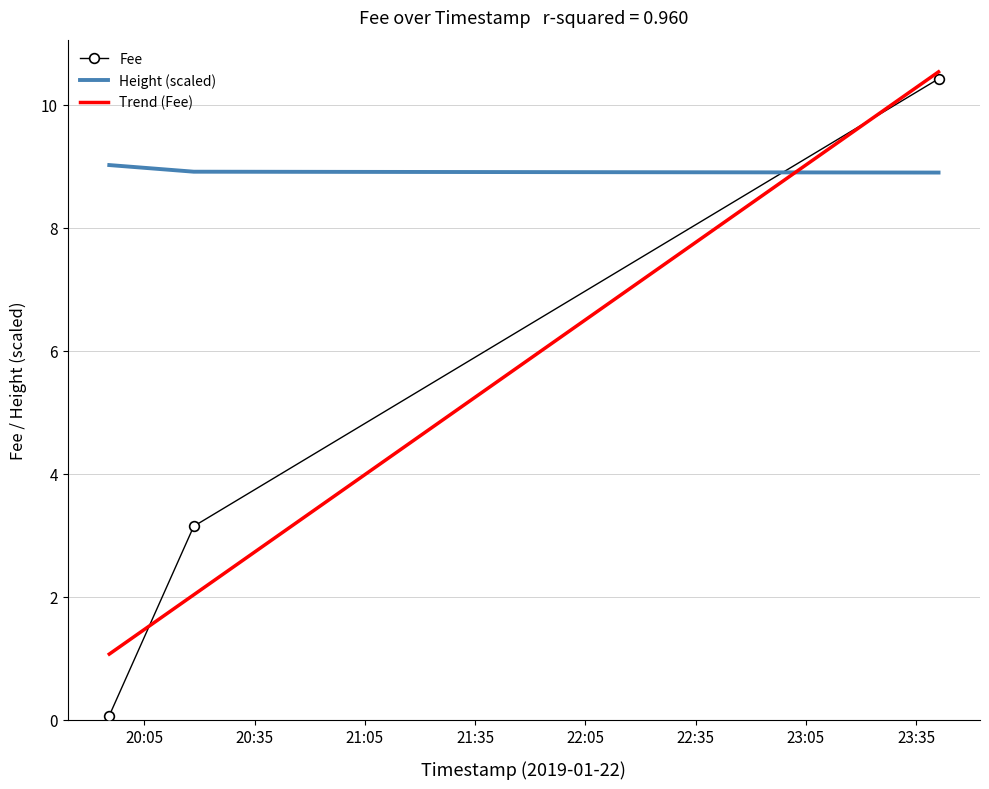

What is the difference between the maximum and minimum values in the Height series?

0.1